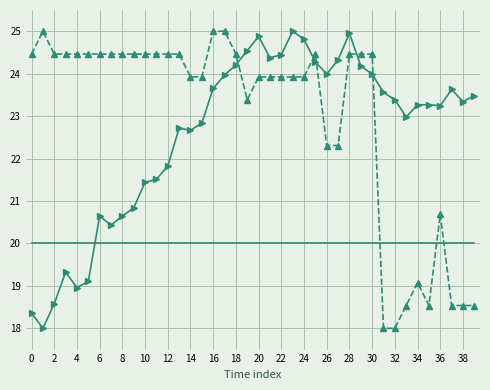

What is the minimum value shown in the chart?

18.0